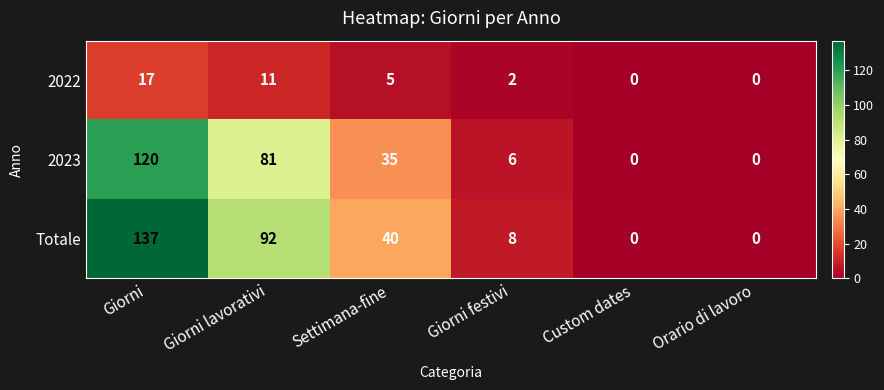

At how many categories does at least one series exceed 64?

2